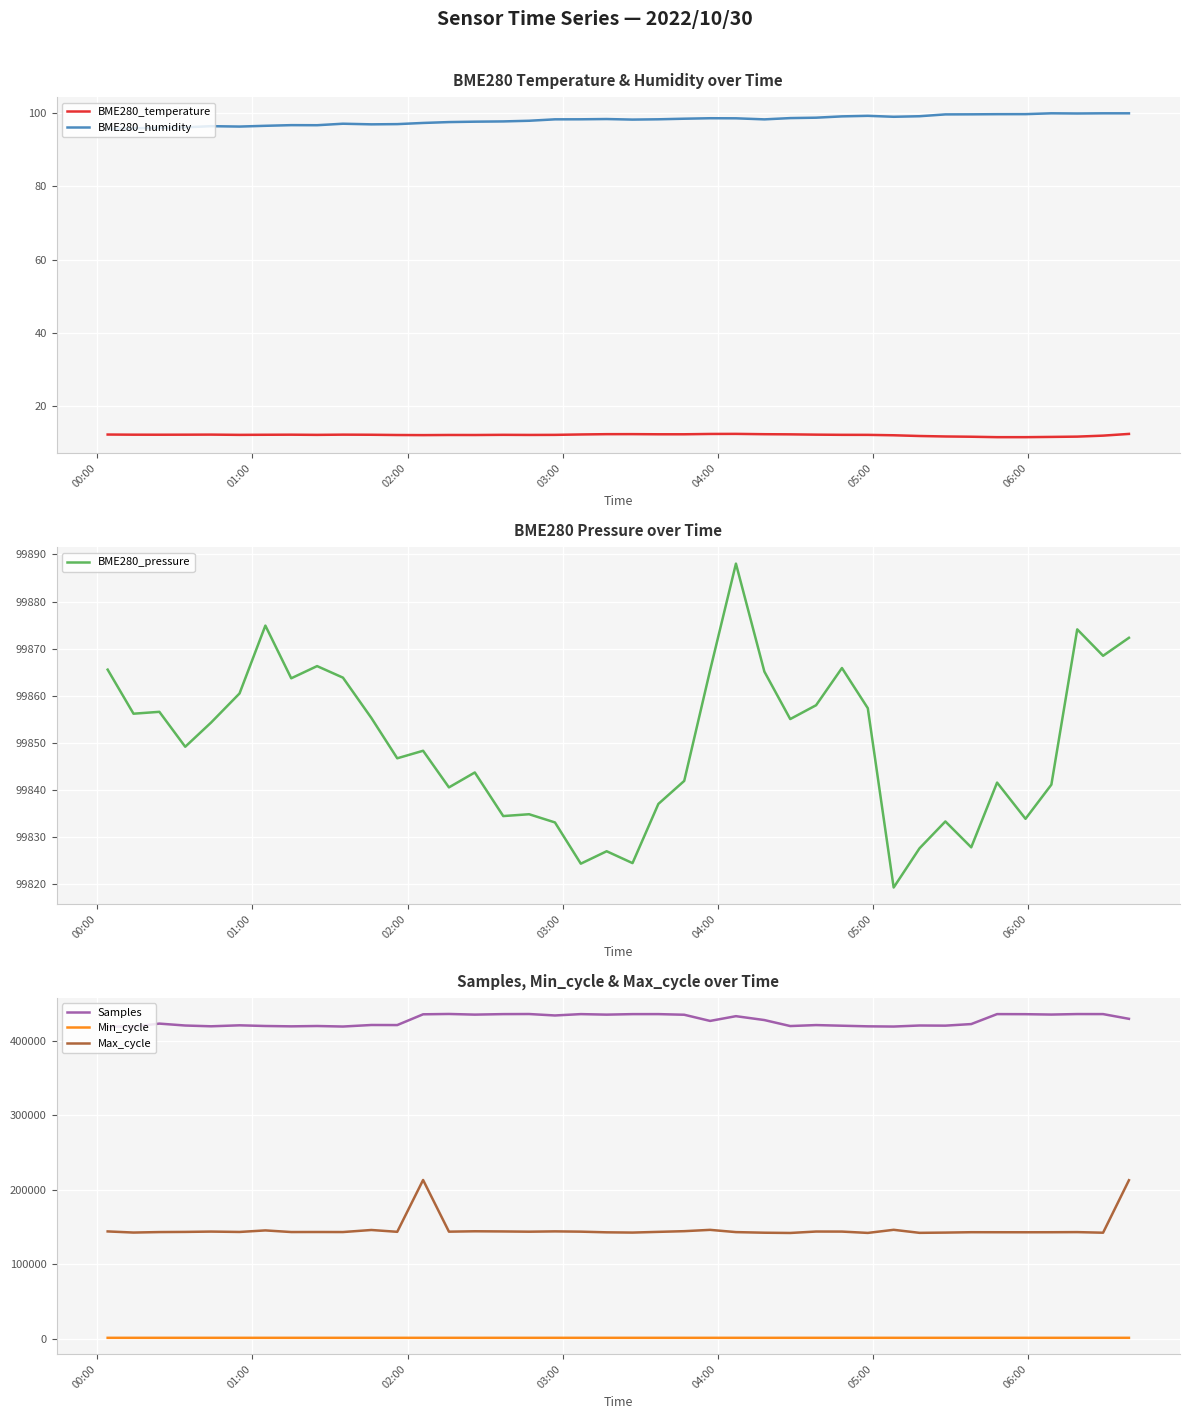

True or false: Samples and Min_cycle intersect in this chart.

False